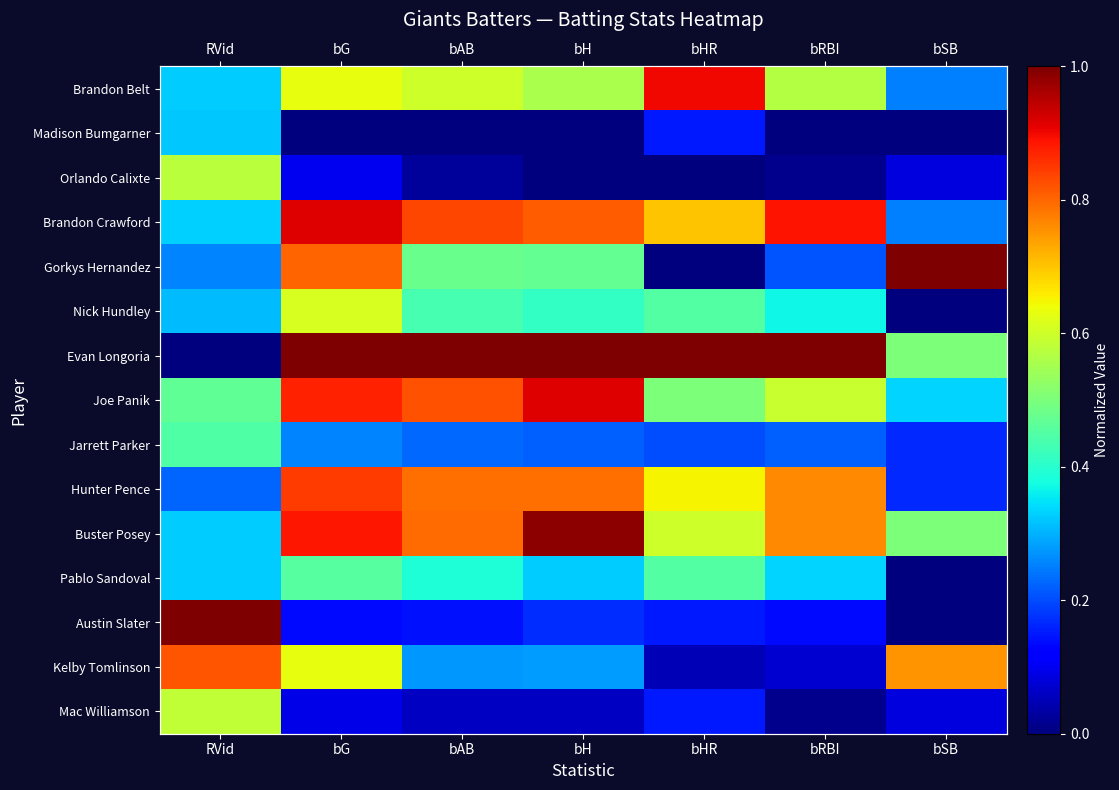

Between bHR and bAB, which is larger?

bHR